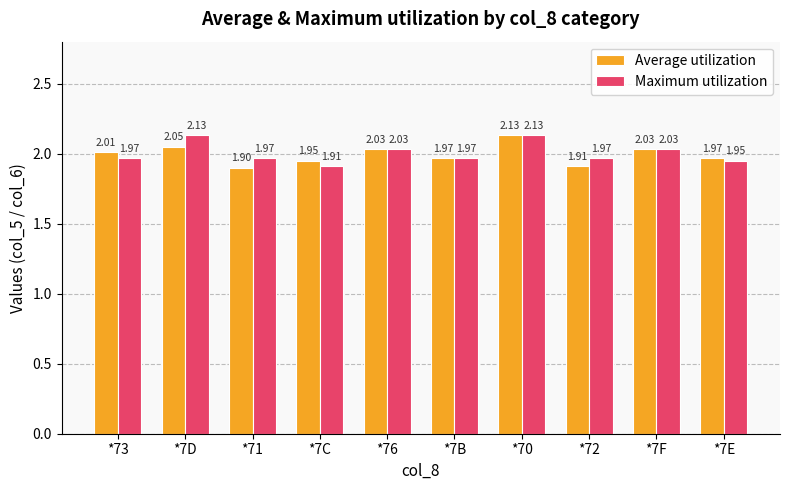

True or false: Maximum utilization has a value of 2.0 at *76.

True